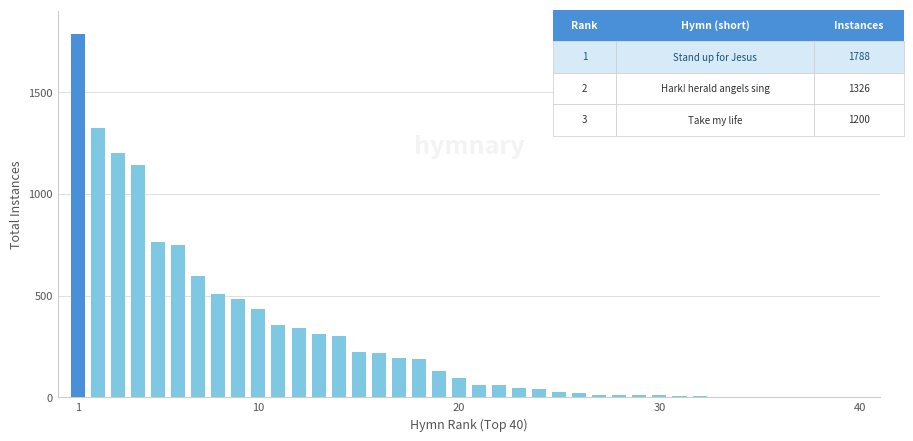

What is the greatest value displayed?

1788